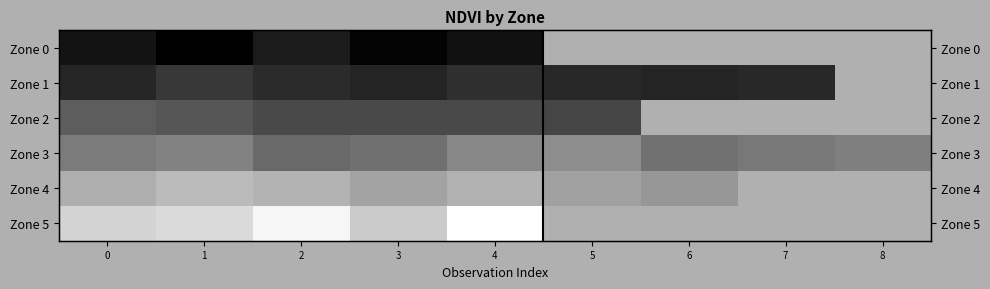

Between 4 and 2, which is larger?

2